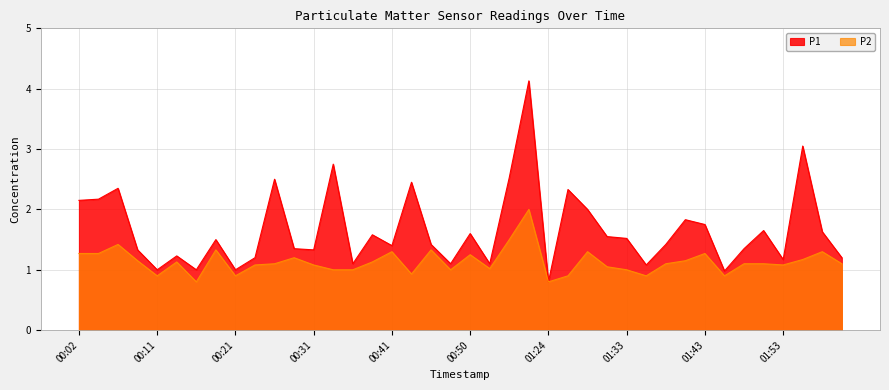

What are all the series names shown in the legend?

P1, P2